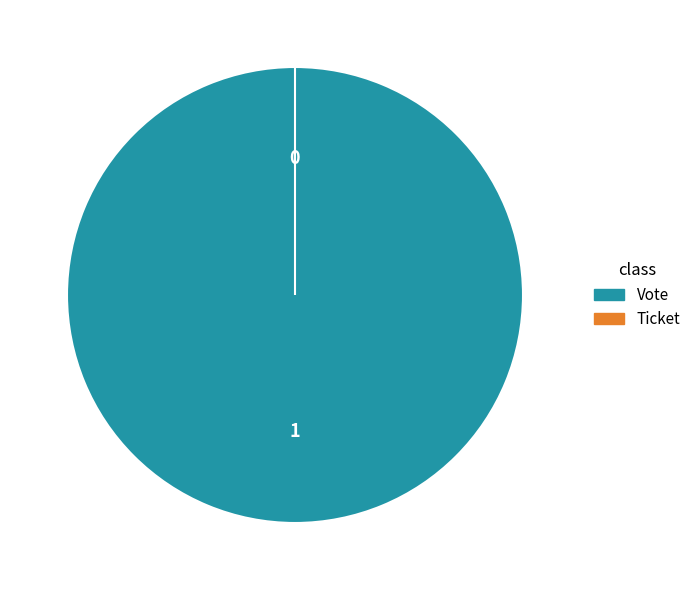

Which has a higher value, Ticket or Vote?

Vote